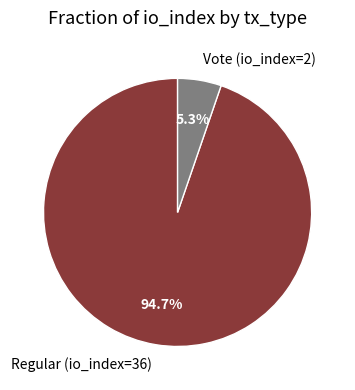

To the nearest percent, what is the combined percentage of Regular (io_index=36) and Vote (io_index=2)?

100%